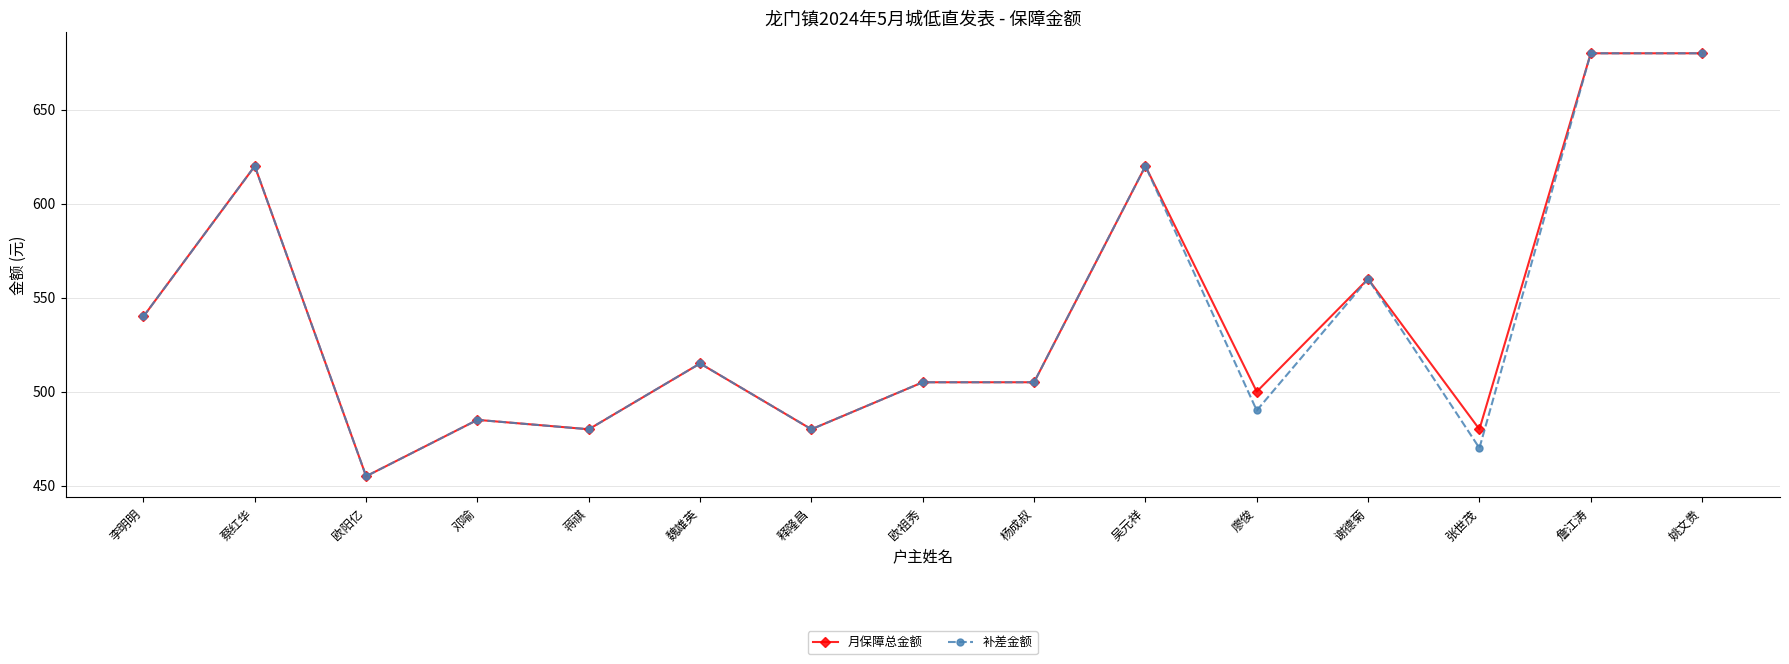

What is the greatest value displayed?

680